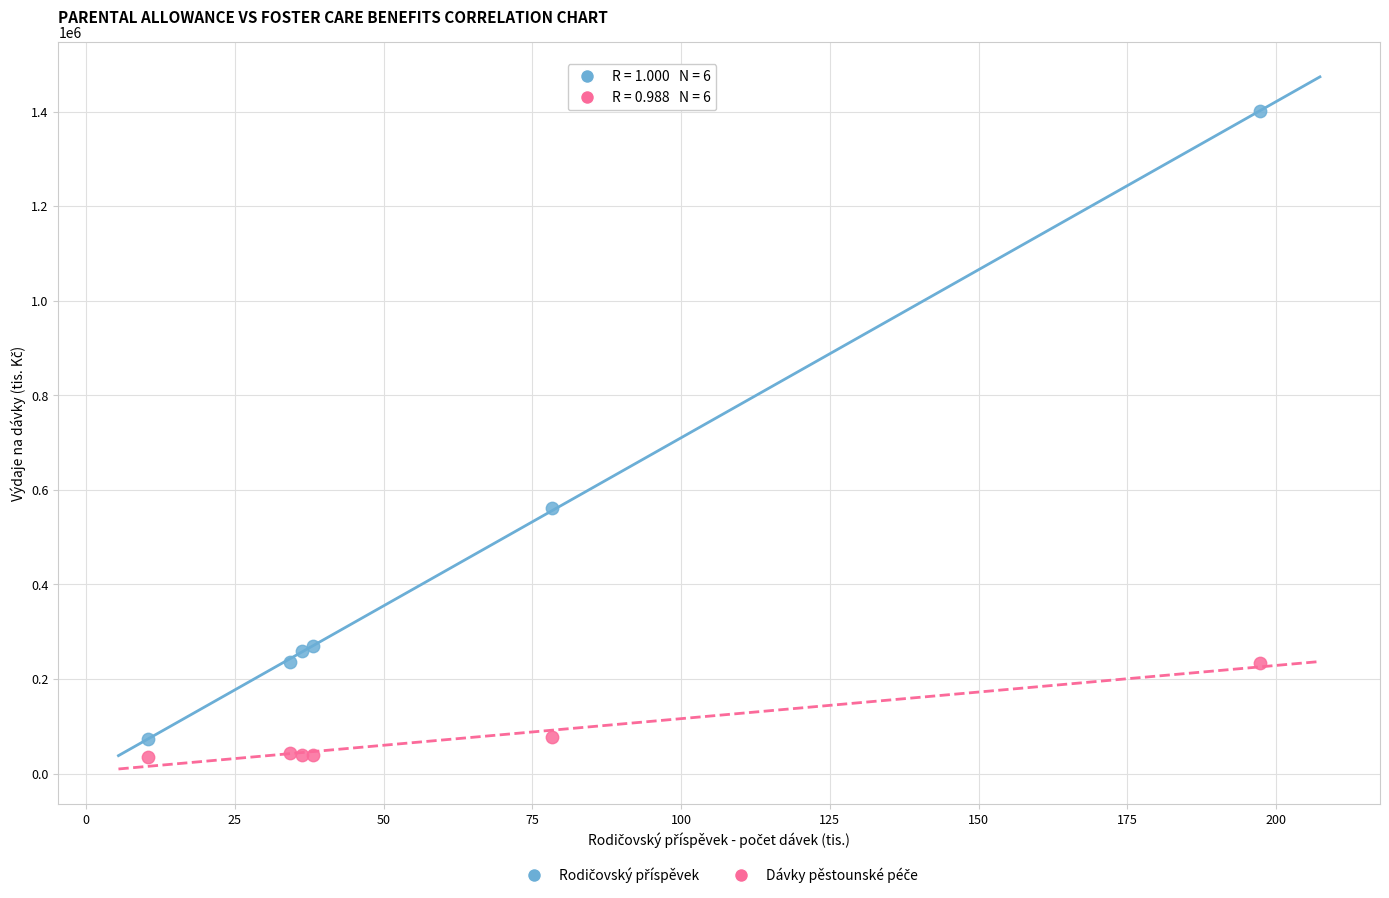

Across all series, what Y value is closest to 717581?

562213.7